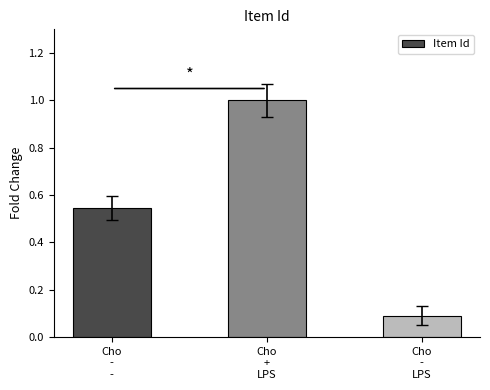

What is the smallest value displayed?

0.1